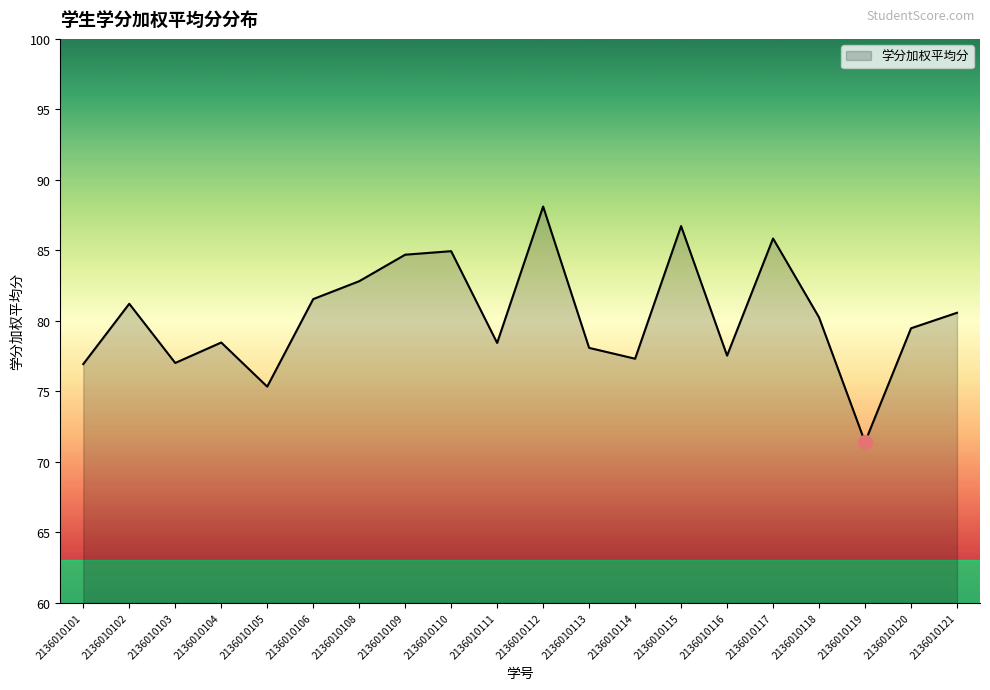

Read the value at 2136010117.

85.8